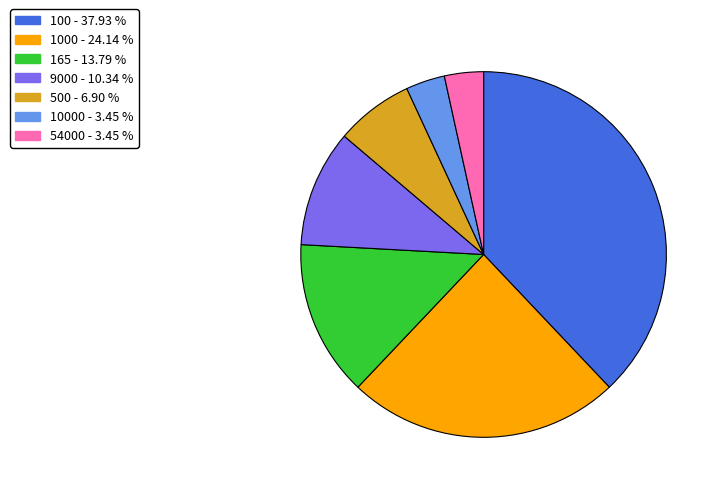

Is there any slice that represents more than half of the pie?

No